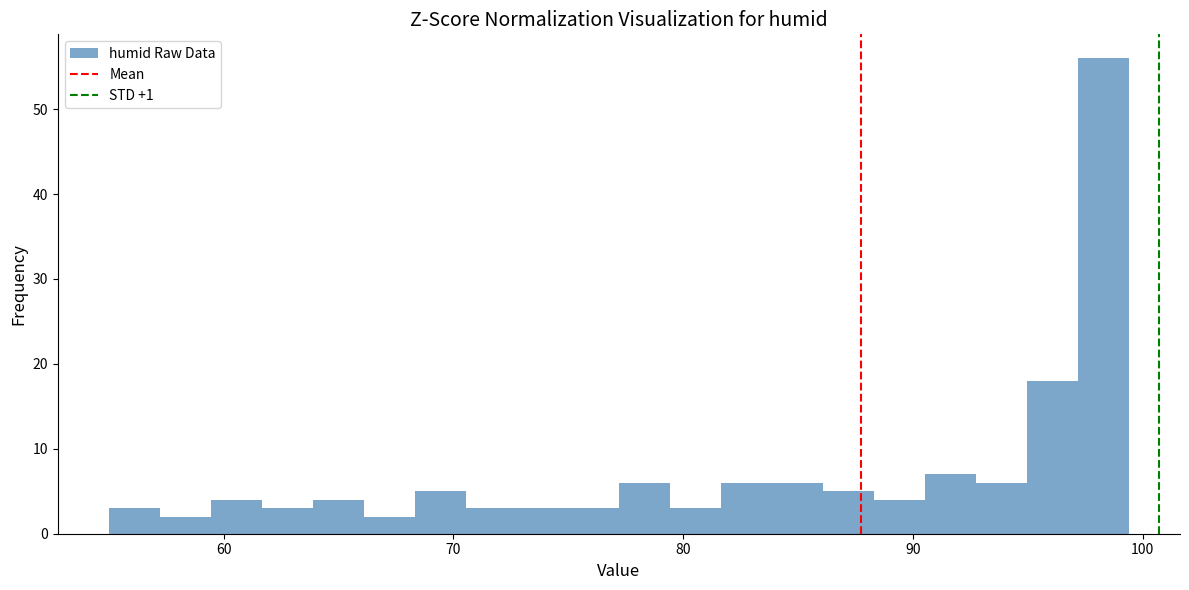

Read against the x-axis, roughly where is the centre of the tallest bar?

98